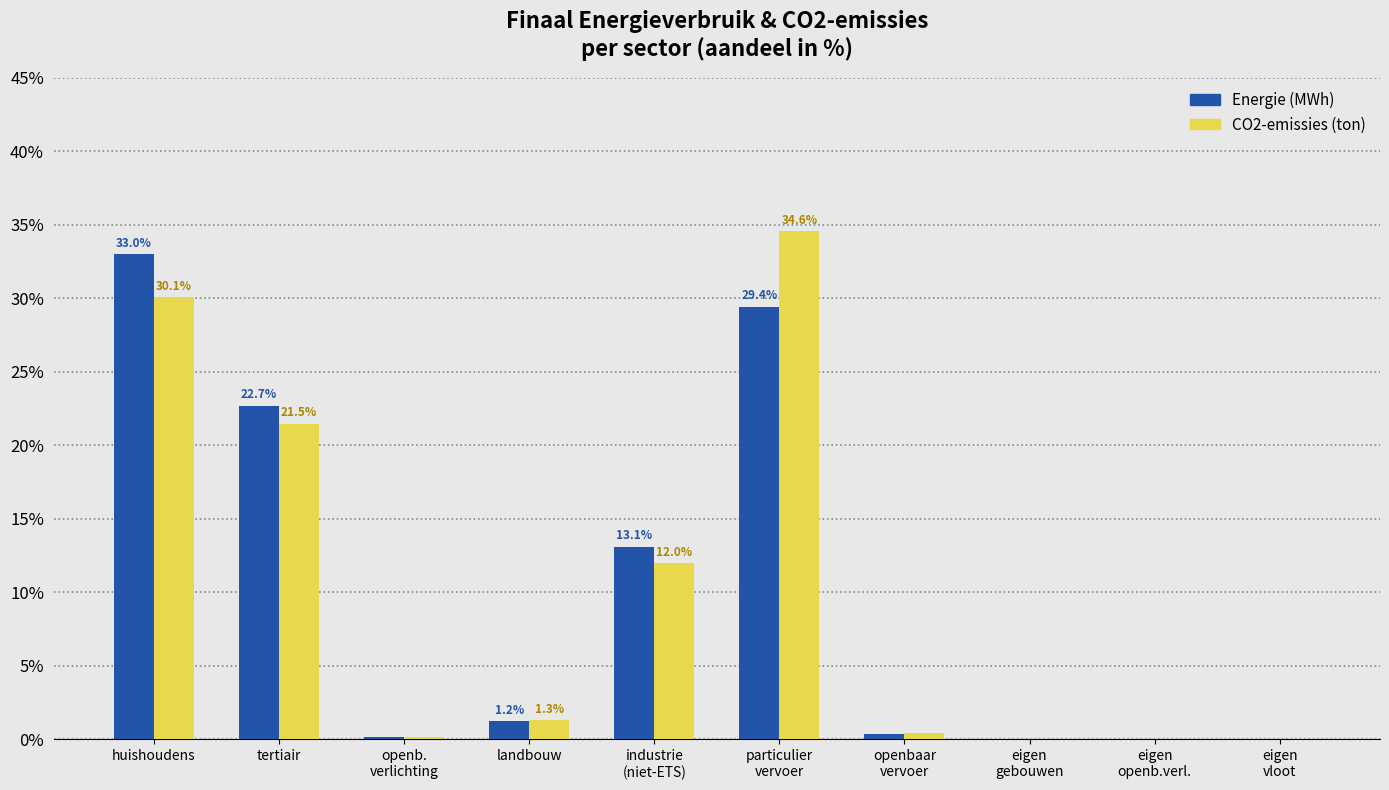

Is it true that CO2-emissies (ton) equals 37.3 at tertiair?

False